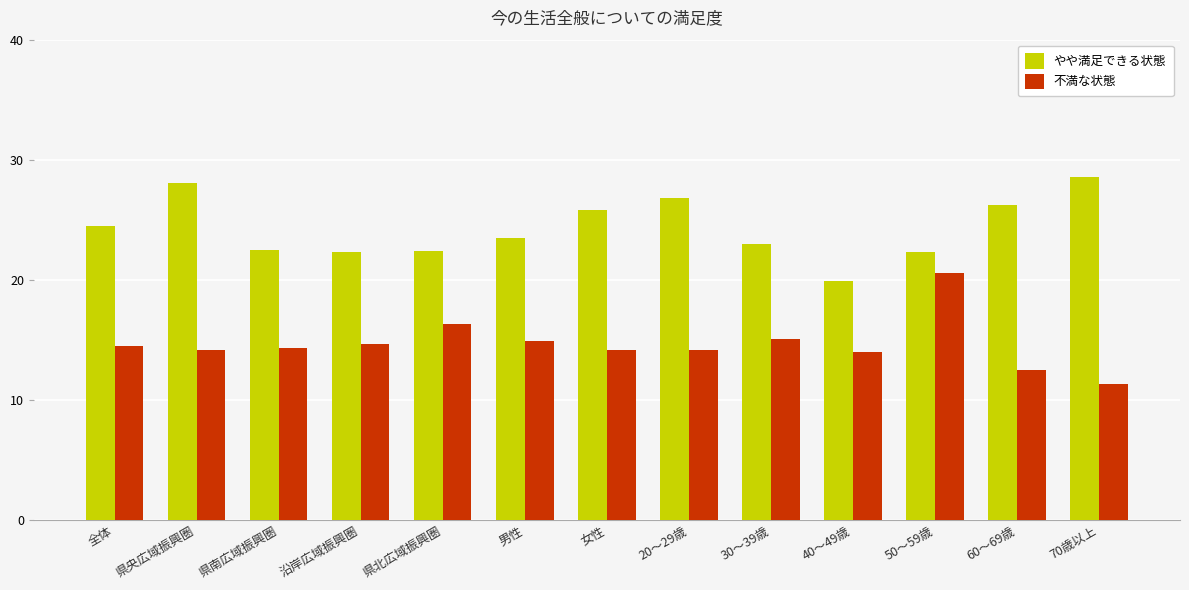

Count the number of categories in the chart.

13